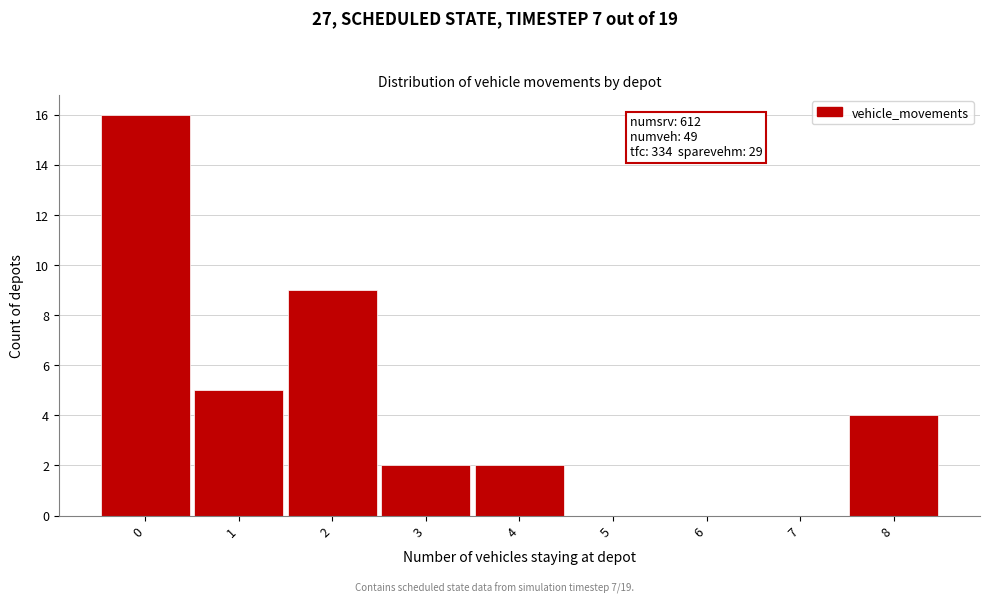

Over which range of the x-axis is the bar tallest?

-0.5 to 0.5